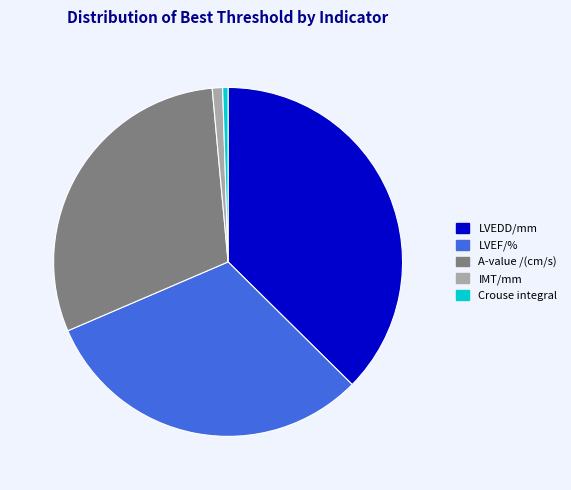

What is the ratio of the value at LVEDD/mm to the value at A-value /(cm/s)?

1.2